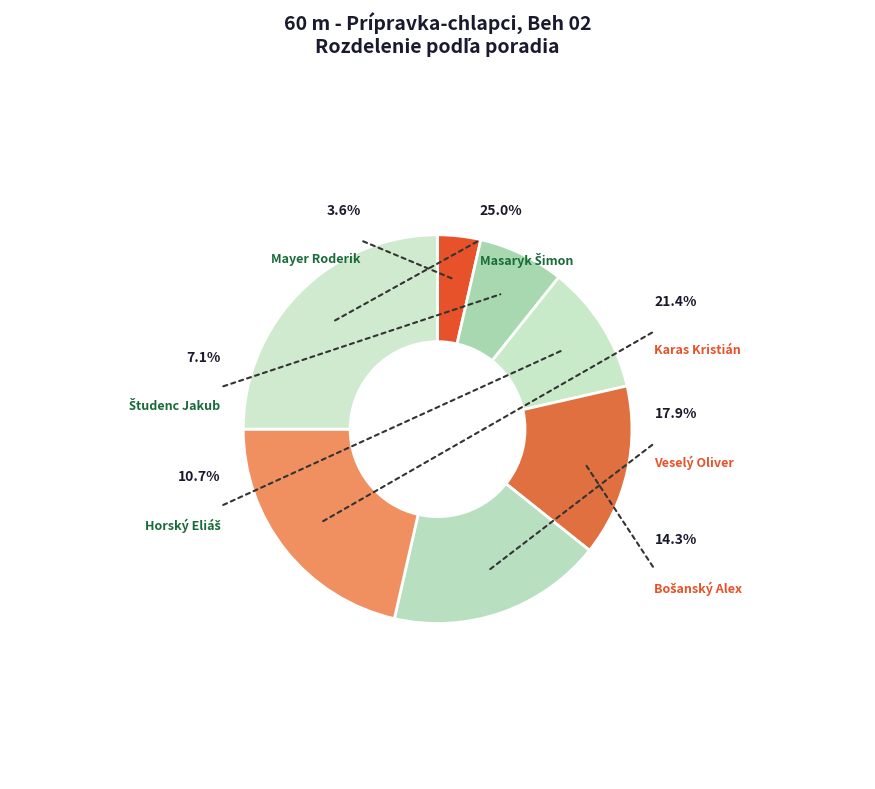

To the nearest percent, what is the difference between the largest and smallest slice percentages?

21%